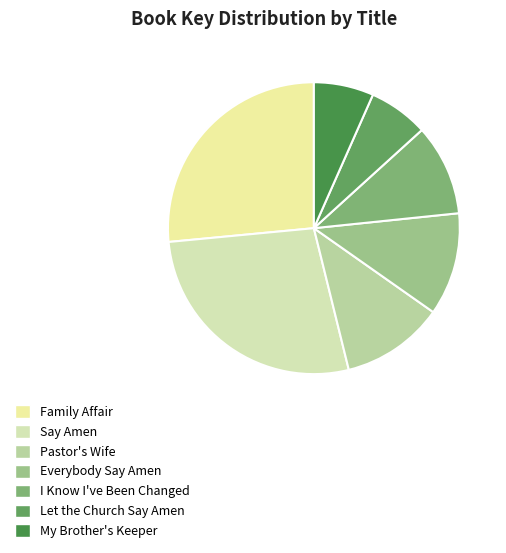

What is the ratio of the value at Pastor's Wife to the value at Family Affair?

0.4